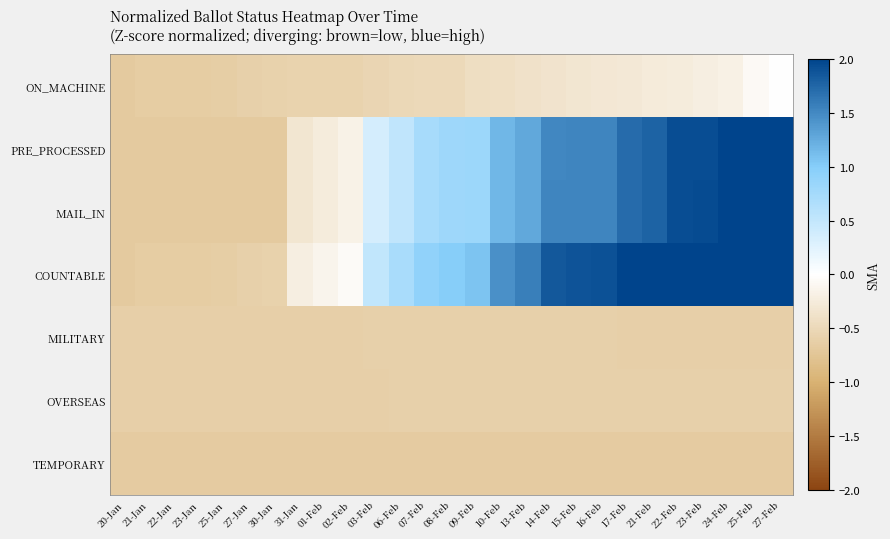

Count the number of categories in the chart.

27